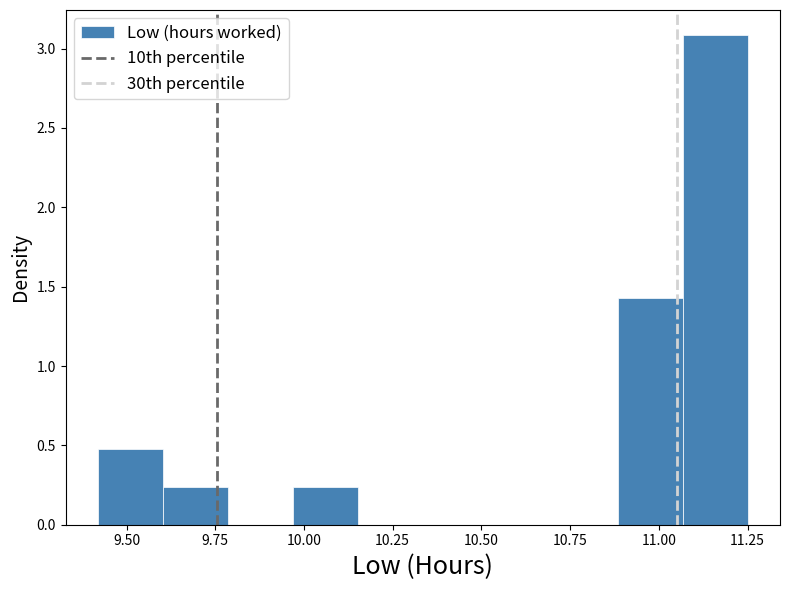

Read against the x-axis, roughly where is the centre of the tallest bar?

11.15